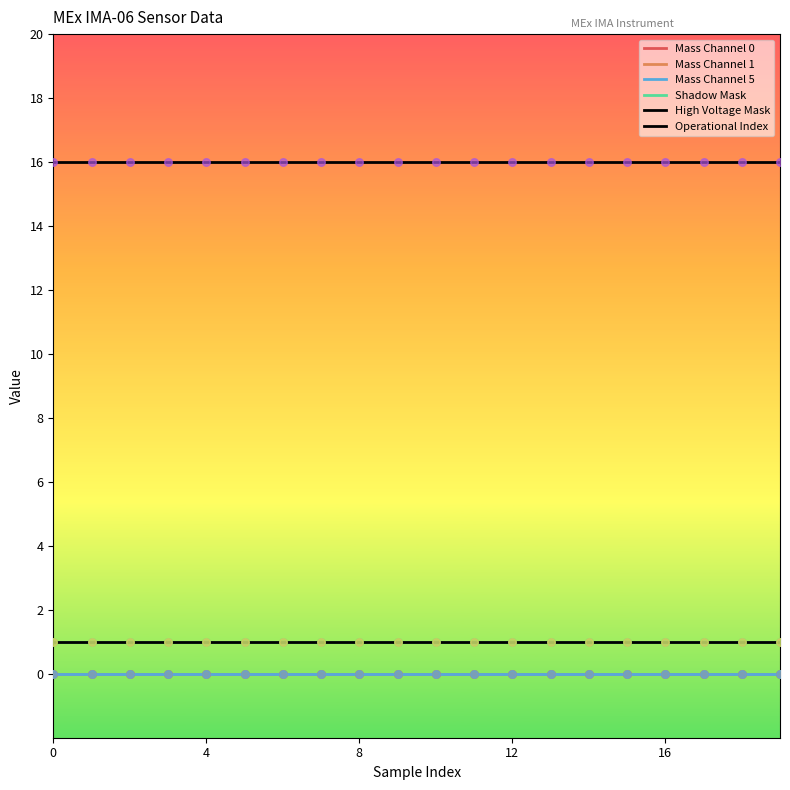

Is this an area chart (filled region under the line)?

No